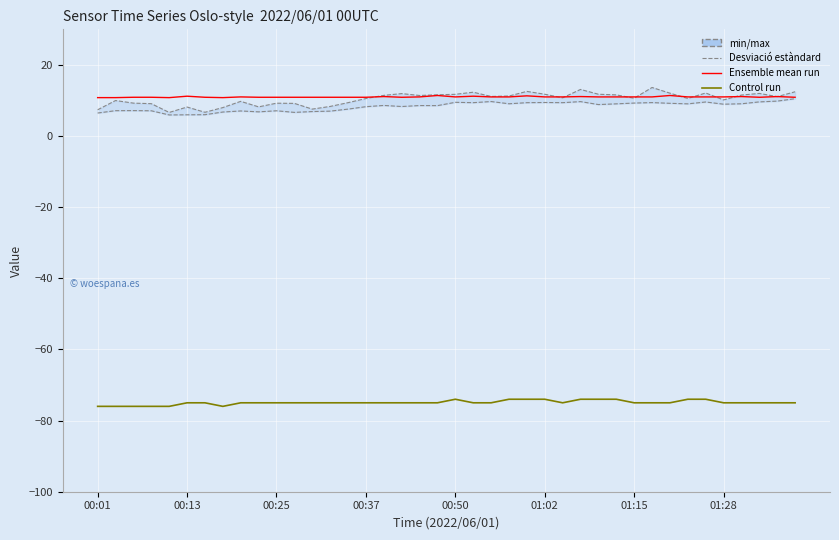

True or false: Signal (Control run) and SDS_P2 (std dev lower) cross at least once.

False